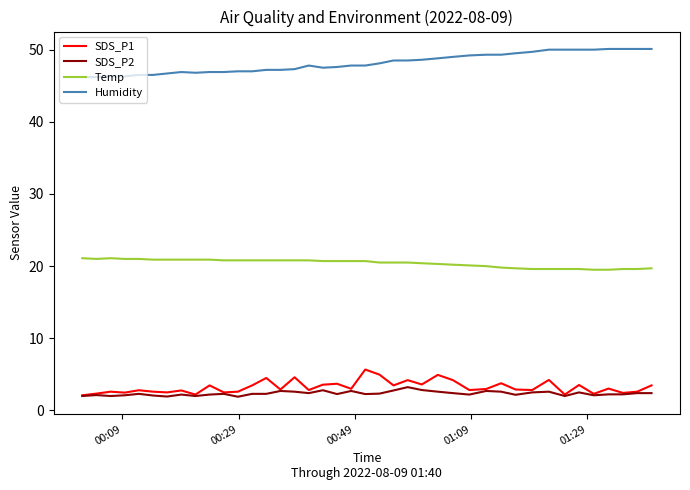

What is the minimum value for Humidity?

46.2